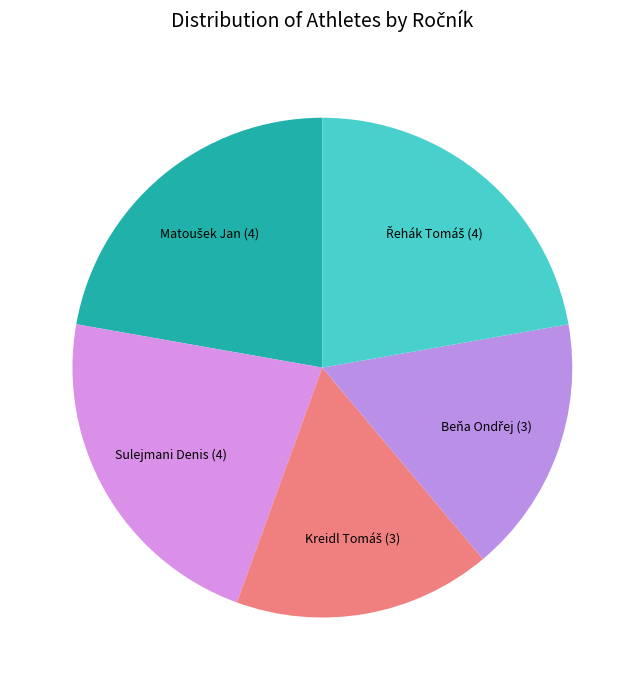

How many slices are in this pie chart?

5